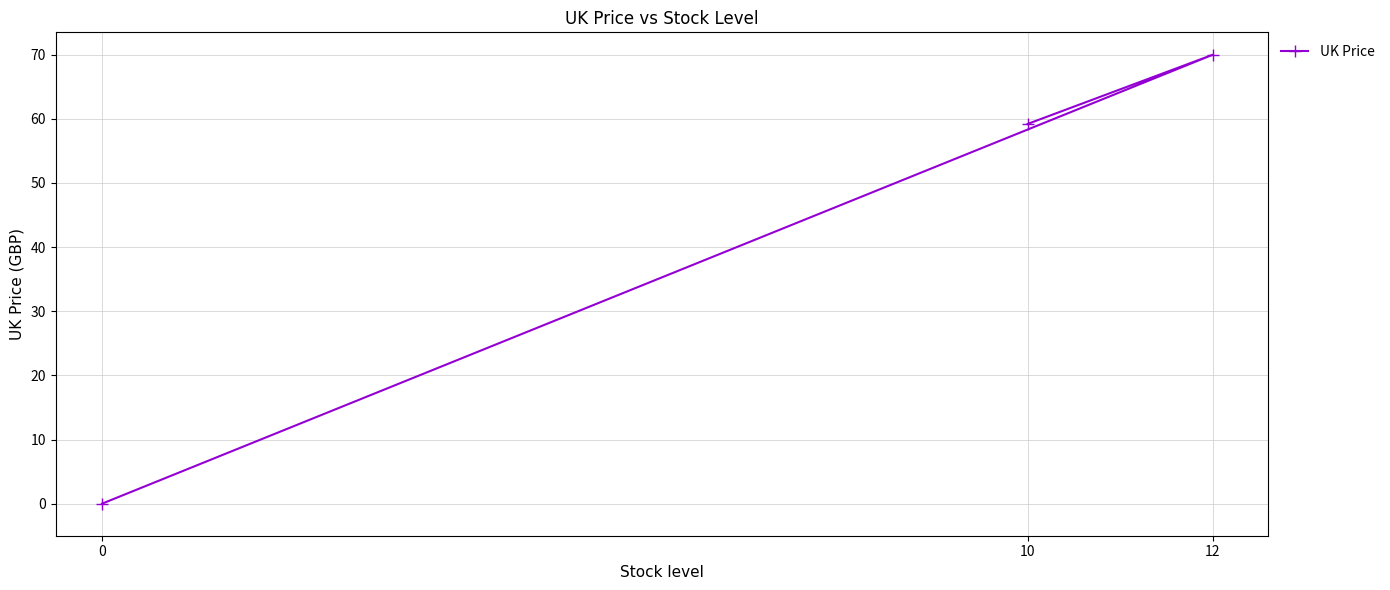

What is the change in value from 12 to 0?

-70.0